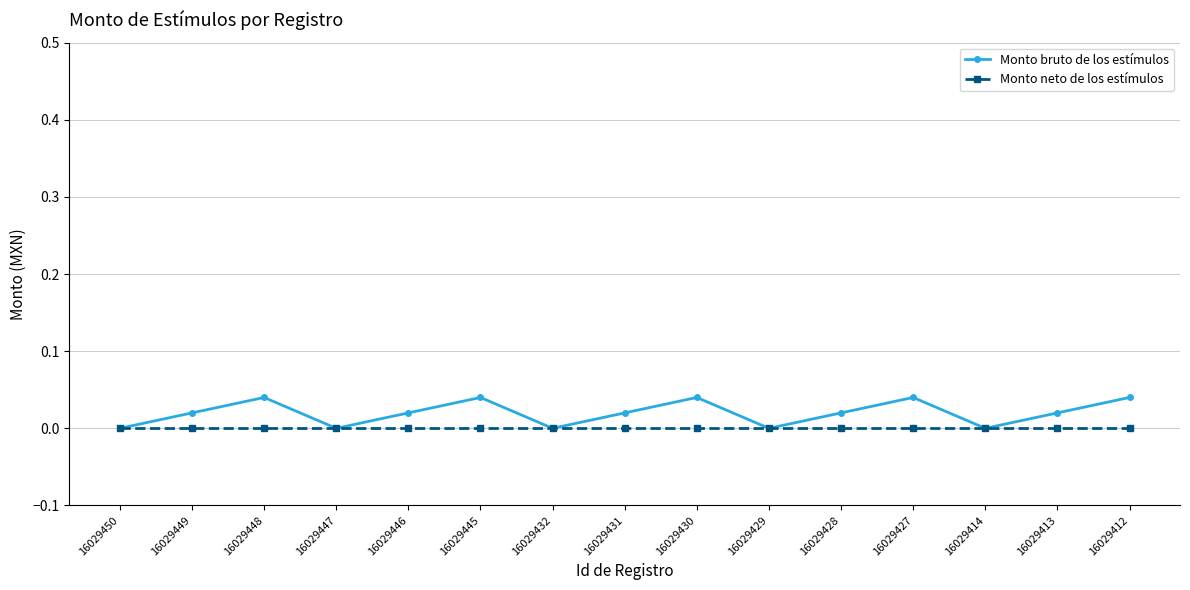

Reading left to right, list all the values displayed in this chart.

Monto bruto de los estímulos: 16029450=0.0	16029449=0.0	16029448=0.0	16029447=0.0	16029446=0.0	16029445=0.0	16029432=0.0	16029431=0.0	16029430=0.0	16029429=0.0	16029428=0.0	16029427=0.0	16029414=0.0	16029413=0.0	16029412=0.0
Monto neto de los estímulos: 16029450=0.0	16029449=0.0	16029448=0.0	16029447=0.0	16029446=0.0	16029445=0.0	16029432=0.0	16029431=0.0	16029430=0.0	16029429=0.0	16029428=0.0	16029427=0.0	16029414=0.0	16029413=0.0	16029412=0.0